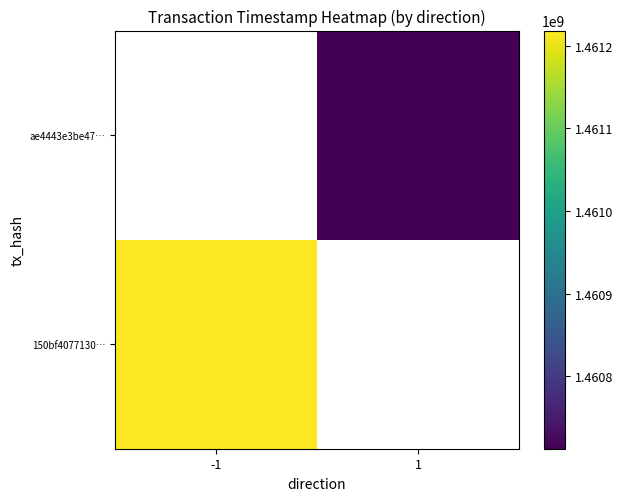

Which has a higher value, 1 or -1?

-1